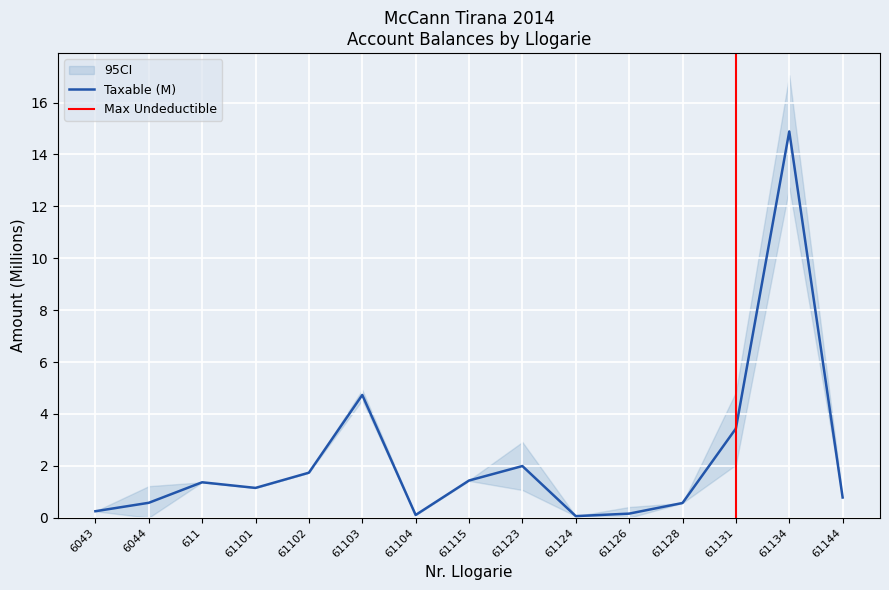

What is the change in value from 61103 to 61134?

+10.2